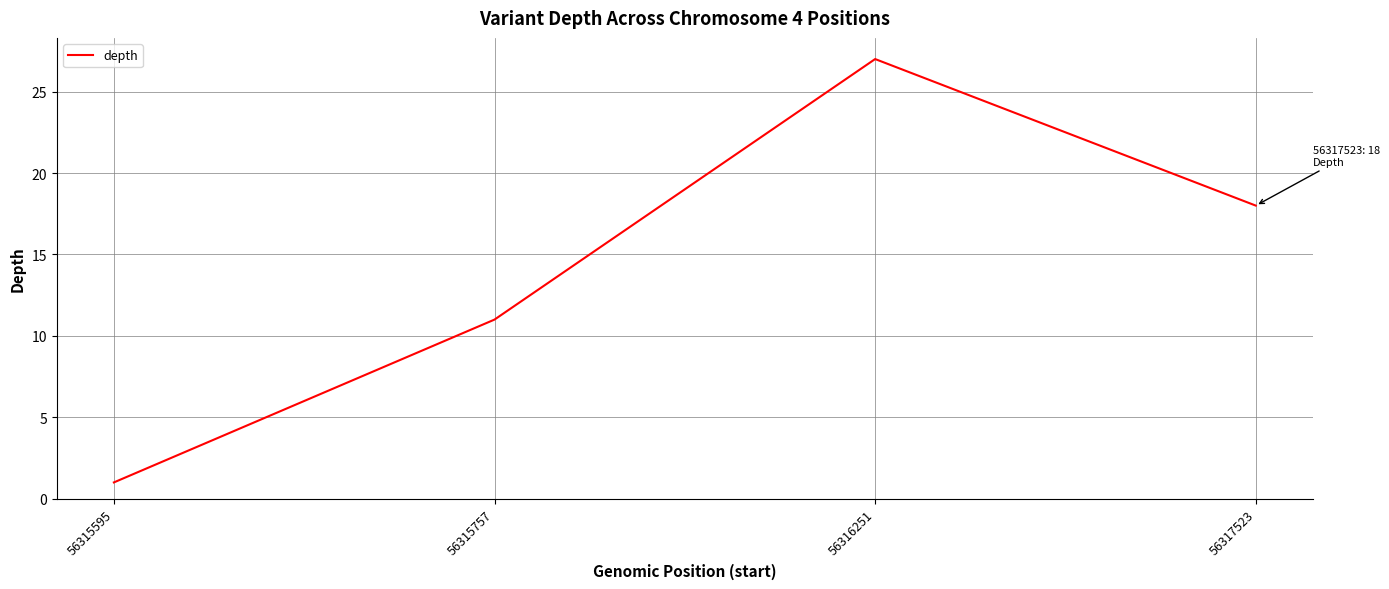

What is the maximum value shown in the chart?

27